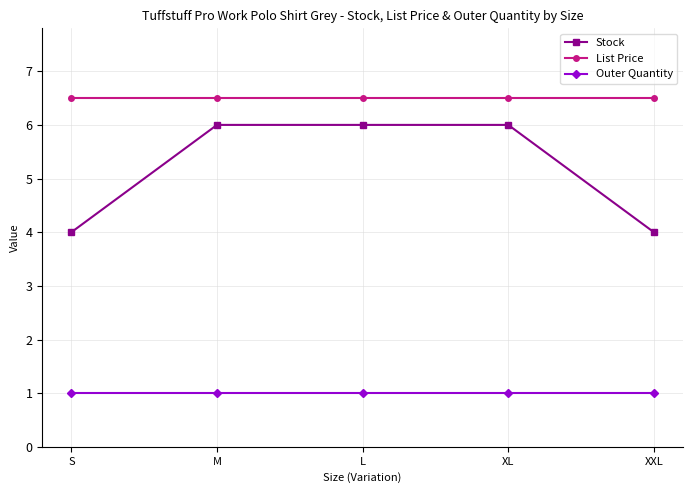

Which series has the largest range (max minus min)?

Stock